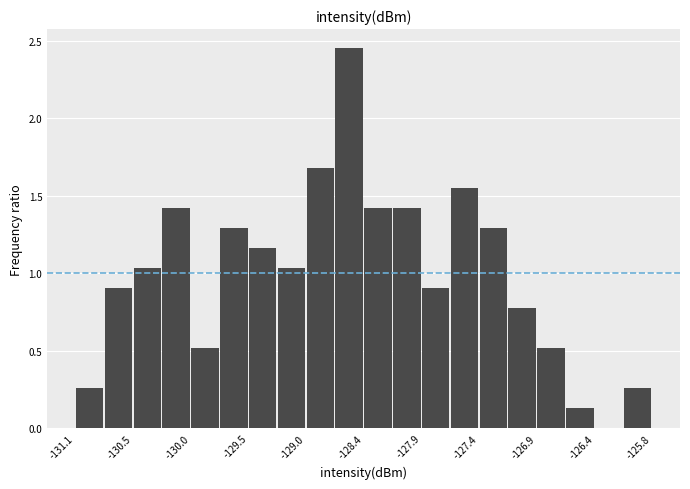

Read against the x-axis, roughly where is the centre of the tallest bar?

-128.6